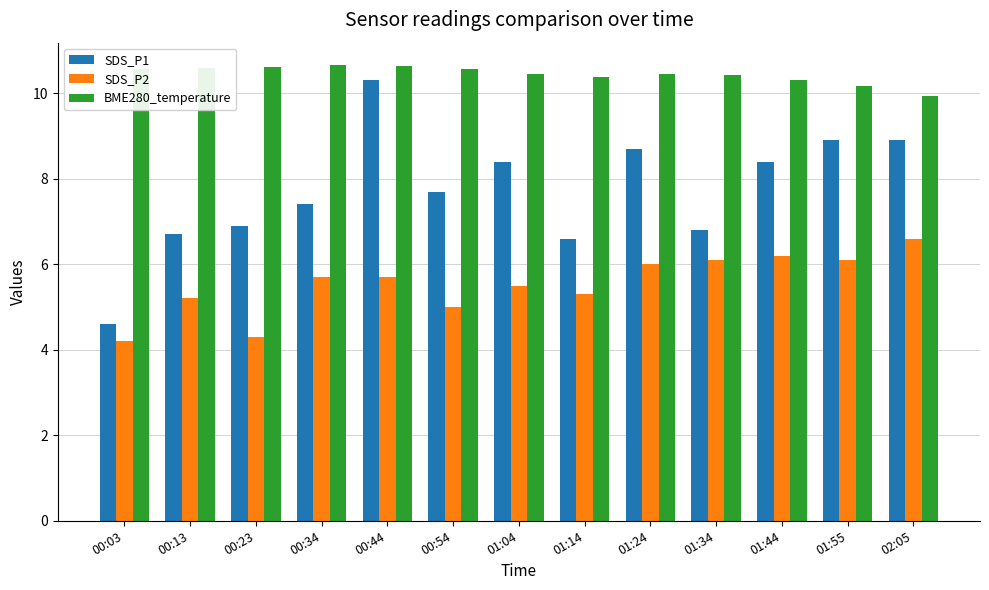

Which series has the largest range (max minus min)?

SDS_P1